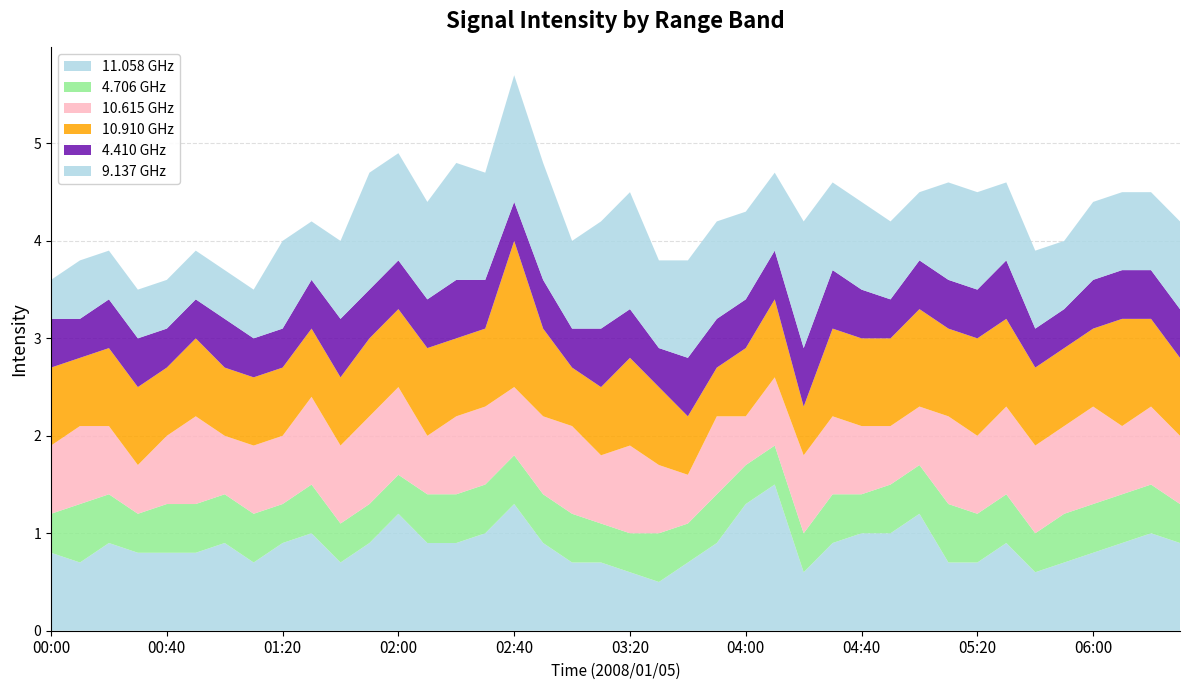

Reading right to left, transcribe all the data shown in this chart.

11.058: 06:30=0.9	06:20=1.0	06:10=0.9	06:00=0.8	05:50=0.7	05:40=0.6	05:30=0.9	05:20=0.7	05:10=0.7	05:00=1.2	04:50=1.0	04:40=1.0	04:30=0.9	04:20=0.6	04:10=1.5	04:00=1.3	03:50=0.9	03:40=0.7	03:30=0.5	03:20=0.6	03:10=0.7	03:00=0.7	02:50=0.9	02:40=1.3	02:30=1.0	02:20=0.9	02:10=0.9	02:00=1.2	01:50=0.9	01:40=0.7	01:30=1.0	01:20=0.9	01:10=0.7	01:00=0.9	00:50=0.8	00:40=0.8	00:30=0.8	00:20=0.9	00:10=0.7	00:00=0.8
4.706: 06:30=0.4	06:20=0.5	06:10=0.5	06:00=0.5	05:50=0.5	05:40=0.4	05:30=0.5	05:20=0.5	05:10=0.6	05:00=0.5	04:50=0.5	04:40=0.4	04:30=0.5	04:20=0.4	04:10=0.4	04:00=0.4	03:50=0.5	03:40=0.4	03:30=0.5	03:20=0.4	03:10=0.4	03:00=0.5	02:50=0.5	02:40=0.5	02:30=0.5	02:20=0.5	02:10=0.5	02:00=0.4	01:50=0.4	01:40=0.4	01:30=0.5	01:20=0.4	01:10=0.5	01:00=0.5	00:50=0.5	00:40=0.5	00:30=0.4	00:20=0.5	00:10=0.6	00:00=0.4
10.615: 06:30=0.7	06:20=0.8	06:10=0.7	06:00=1.0	05:50=0.9	05:40=0.9	05:30=0.9	05:20=0.8	05:10=0.9	05:00=0.6	04:50=0.6	04:40=0.7	04:30=0.8	04:20=0.8	04:10=0.7	04:00=0.5	03:50=0.8	03:40=0.5	03:30=0.7	03:20=0.9	03:10=0.7	03:00=0.9	02:50=0.8	02:40=0.7	02:30=0.8	02:20=0.8	02:10=0.6	02:00=0.9	01:50=0.9	01:40=0.8	01:30=0.9	01:20=0.7	01:10=0.7	01:00=0.6	00:50=0.9	00:40=0.7	00:30=0.5	00:20=0.7	00:10=0.8	00:00=0.7
10.910: 06:30=0.8	06:20=0.9	06:10=1.1	06:00=0.8	05:50=0.8	05:40=0.8	05:30=0.9	05:20=1.0	05:10=0.9	05:00=1.0	04:50=0.9	04:40=0.9	04:30=0.9	04:20=0.5	04:10=0.8	04:00=0.7	03:50=0.5	03:40=0.6	03:30=0.8	03:20=0.9	03:10=0.7	03:00=0.6	02:50=0.9	02:40=1.5	02:30=0.8	02:20=0.8	02:10=0.9	02:00=0.8	01:50=0.8	01:40=0.7	01:30=0.7	01:20=0.7	01:10=0.7	01:00=0.7	00:50=0.8	00:40=0.7	00:30=0.8	00:20=0.8	00:10=0.7	00:00=0.8
4.410: 06:30=0.5	06:20=0.5	06:10=0.5	06:00=0.5	05:50=0.4	05:40=0.4	05:30=0.6	05:20=0.5	05:10=0.5	05:00=0.5	04:50=0.4	04:40=0.5	04:30=0.6	04:20=0.6	04:10=0.5	04:00=0.5	03:50=0.5	03:40=0.6	03:30=0.4	03:20=0.5	03:10=0.6	03:00=0.4	02:50=0.5	02:40=0.4	02:30=0.5	02:20=0.6	02:10=0.5	02:00=0.5	01:50=0.5	01:40=0.6	01:30=0.5	01:20=0.4	01:10=0.4	01:00=0.5	00:50=0.4	00:40=0.4	00:30=0.5	00:20=0.5	00:10=0.4	00:00=0.5
9.137: 06:30=0.9	06:20=0.8	06:10=0.8	06:00=0.8	05:50=0.7	05:40=0.8	05:30=0.8	05:20=1.0	05:10=1.0	05:00=0.7	04:50=0.8	04:40=0.9	04:30=0.9	04:20=1.3	04:10=0.8	04:00=0.9	03:50=1.0	03:40=1.0	03:30=0.9	03:20=1.2	03:10=1.1	03:00=0.9	02:50=1.2	02:40=1.3	02:30=1.1	02:20=1.2	02:10=1.0	02:00=1.1	01:50=1.2	01:40=0.8	01:30=0.6	01:20=0.9	01:10=0.5	01:00=0.5	00:50=0.5	00:40=0.5	00:30=0.5	00:20=0.5	00:10=0.6	00:00=0.4